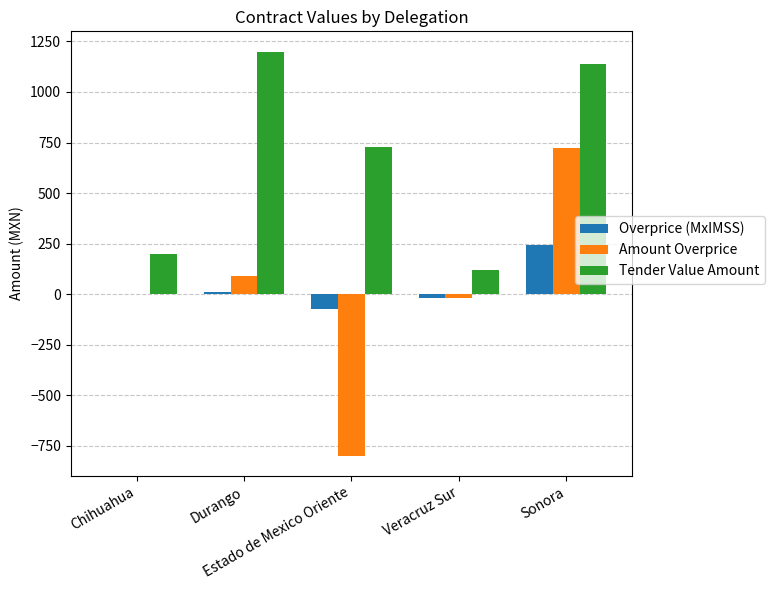

What is the total value across all series at Durango?

1303.1